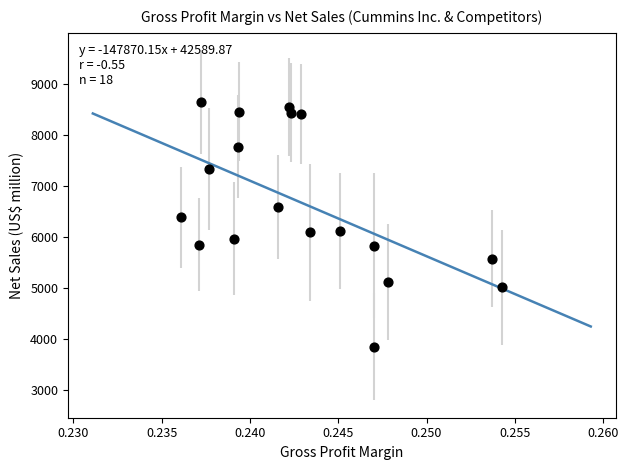

What is the range of Y values (max minus min)?

4786